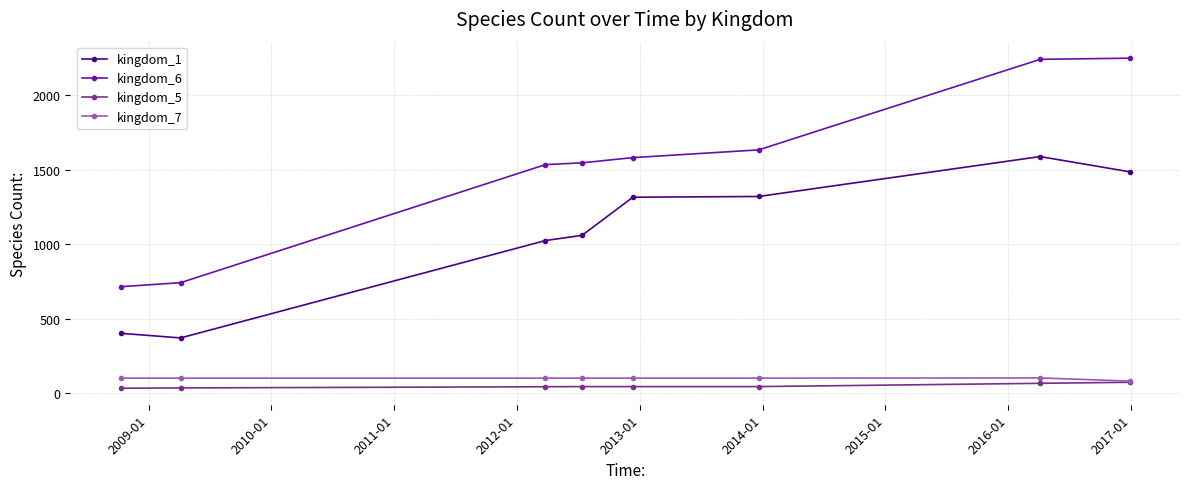

True or false: kingdom_6 and kingdom_5 intersect in this chart.

False